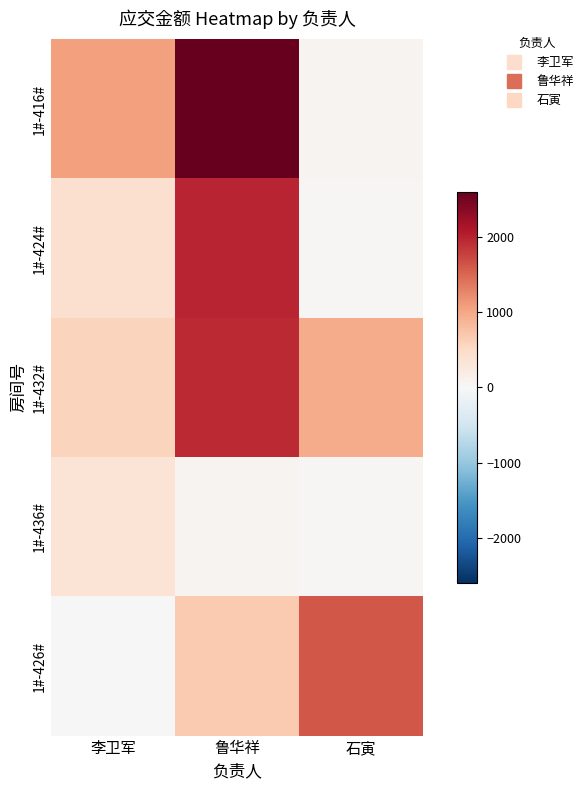

Which has a higher value, 李卫军 or 石寅?

李卫军